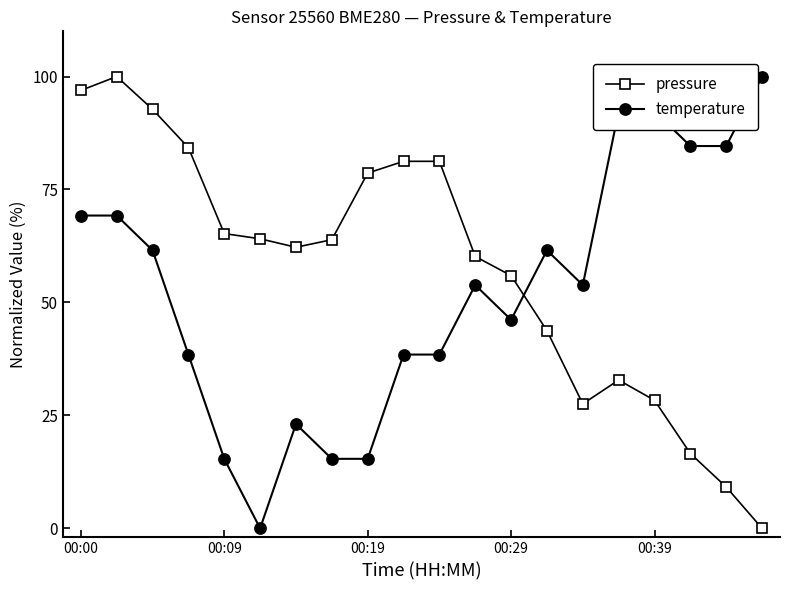

What is the value of the temperature point at the 3rd from the left?

61.5